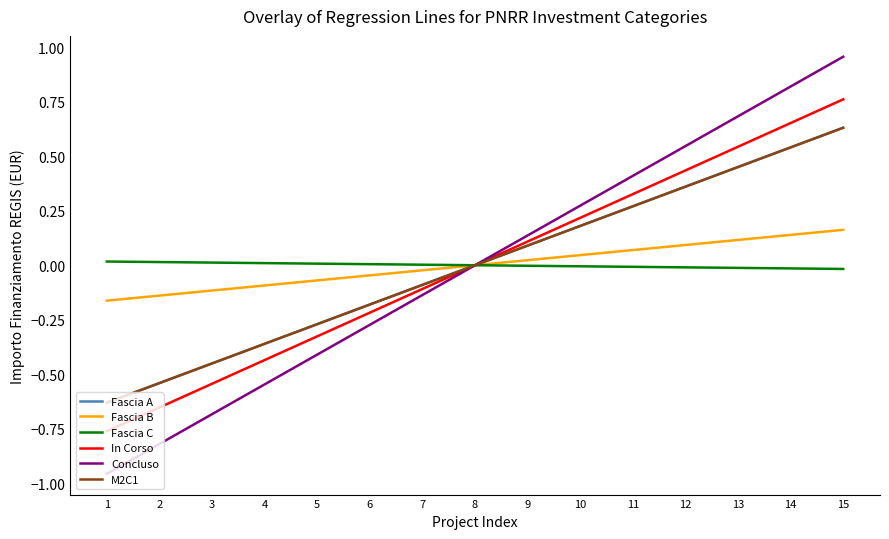

Does the chart display data point markers on the line(s)?

No